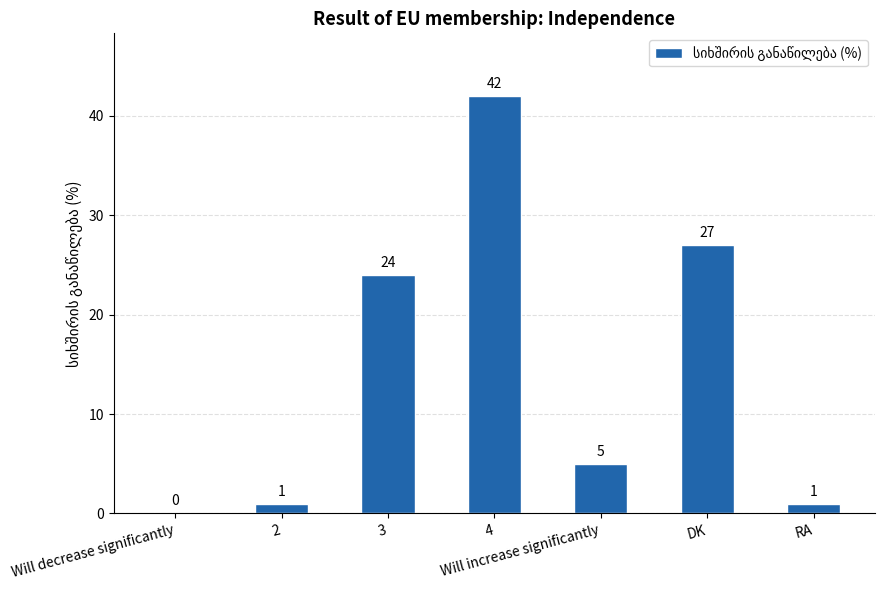

What is the sum of the values at 4 and Will decrease significantly?

42